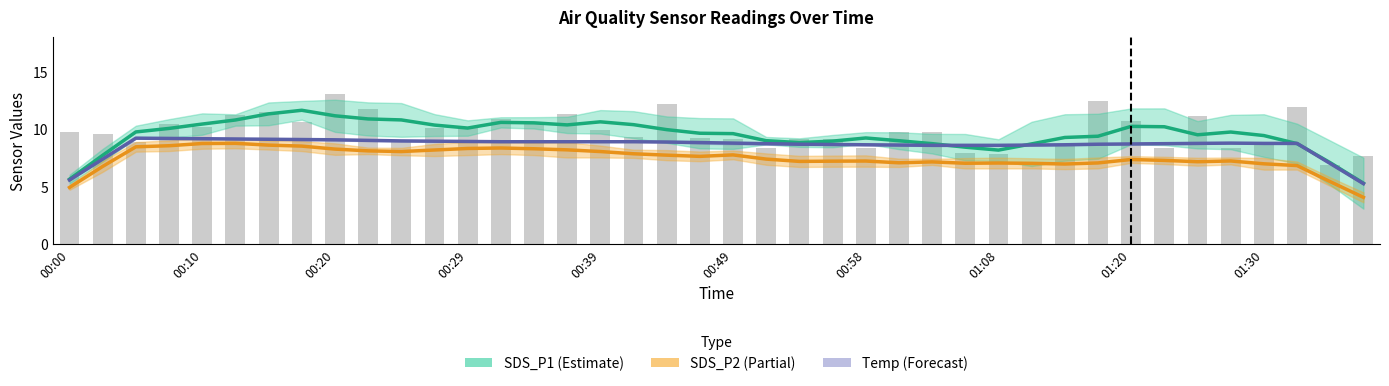

What value does the SDS_P1 series have at 10?

10.8